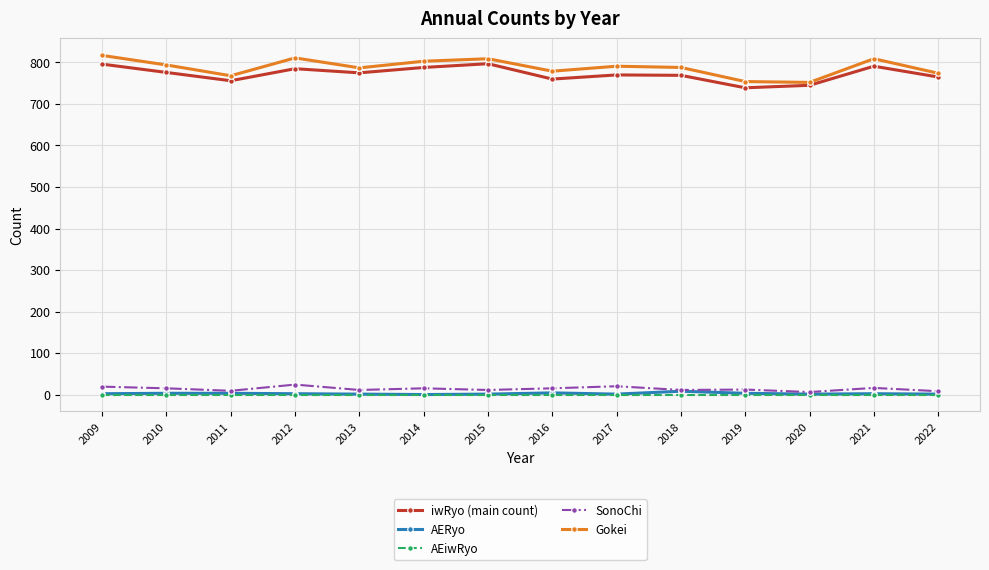

What is the maximum value for Gokei?

817